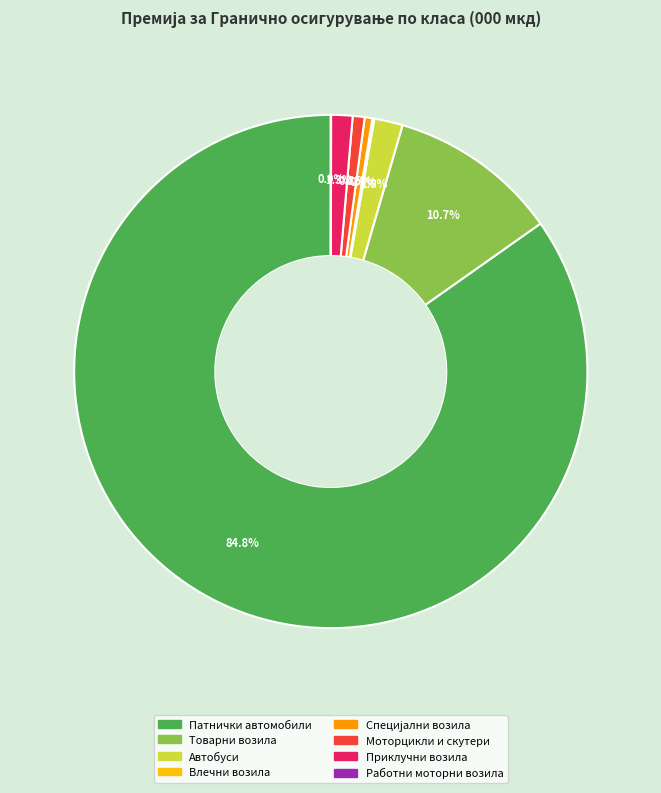

To the nearest percent, what is the difference between the Автобуси and Моторцикли и скутери slice percentages?

1%